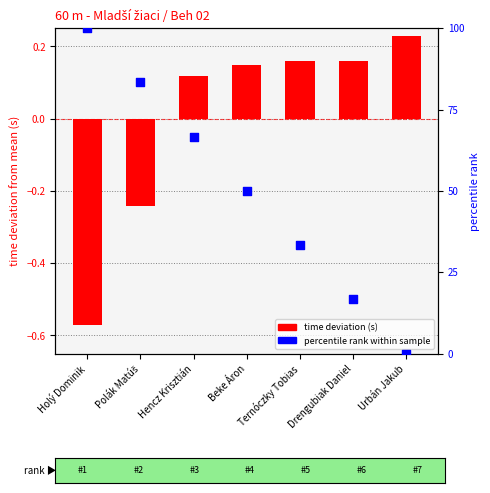

Is the value of percentile rank within sample at Hencz Krisztián greater than the value of time deviation (s) at Holý Dominik?

Yes